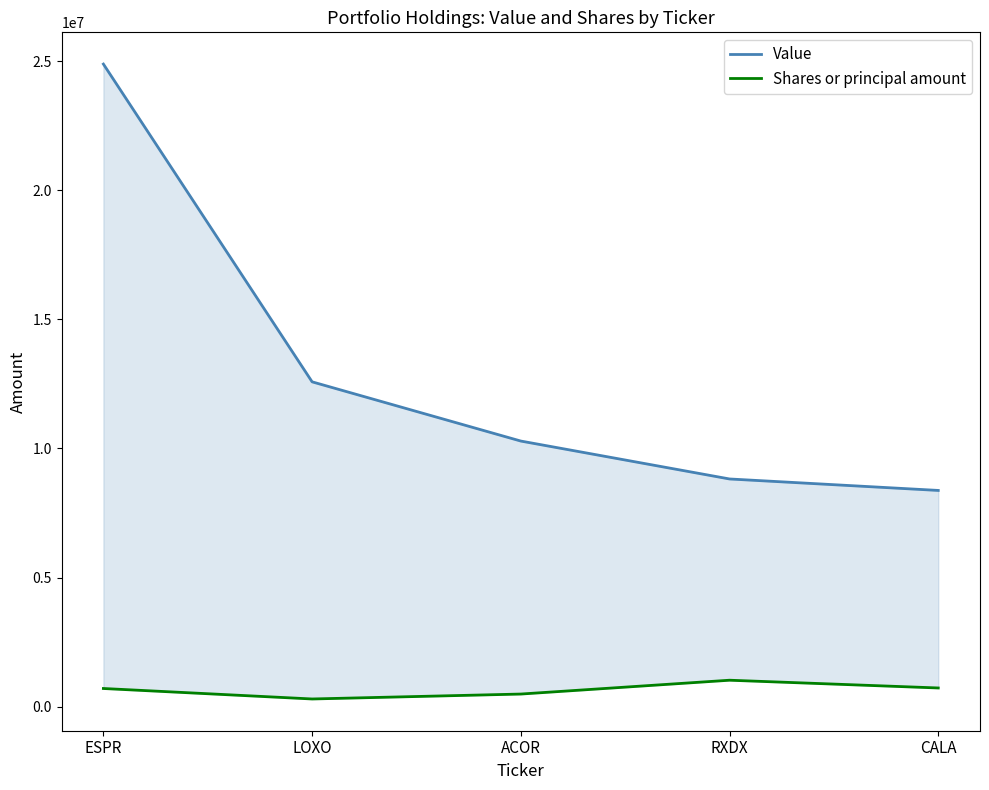

Is the value of Value at LOXO greater than the value of Shares or principal amount at RXDX?

Yes